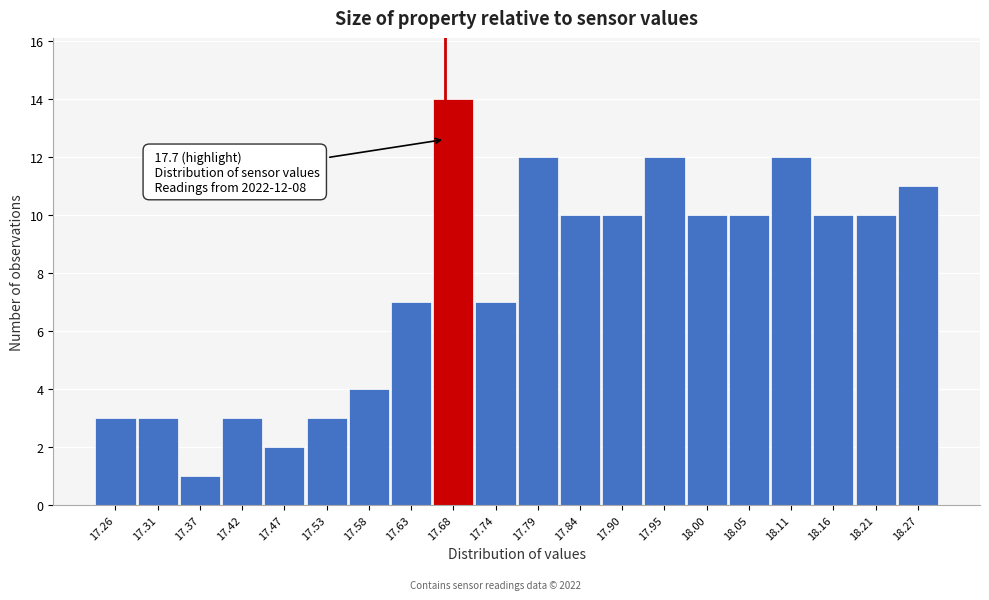

Reading left to right, transcribe all the data shown in this chart.

3	3	1	3	2	3	4	7	14	7	12	10	10	12	10	10	12	10	10	11